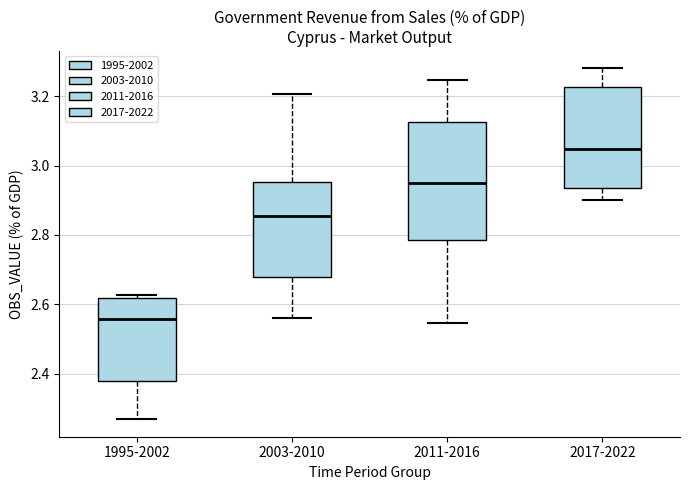

Which box's median line is the highest?

2017-2022